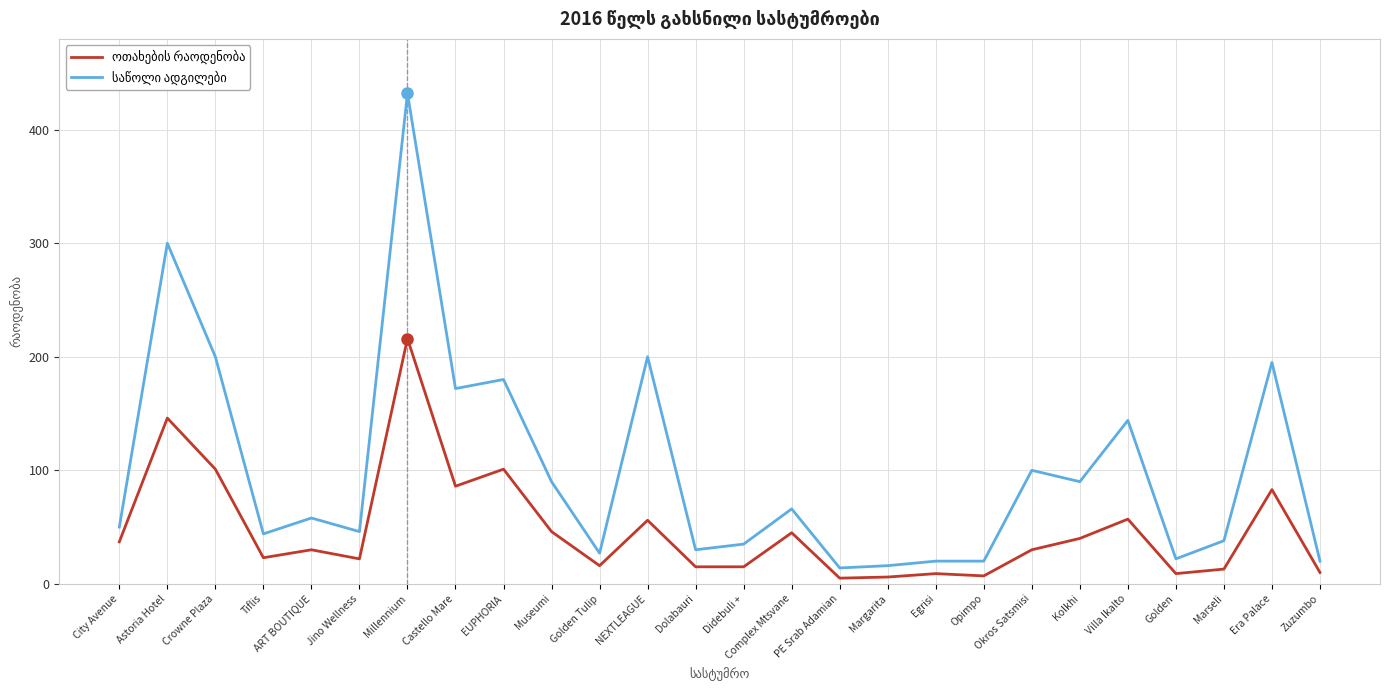

At which category is the sum across all series the highest?

Millennium